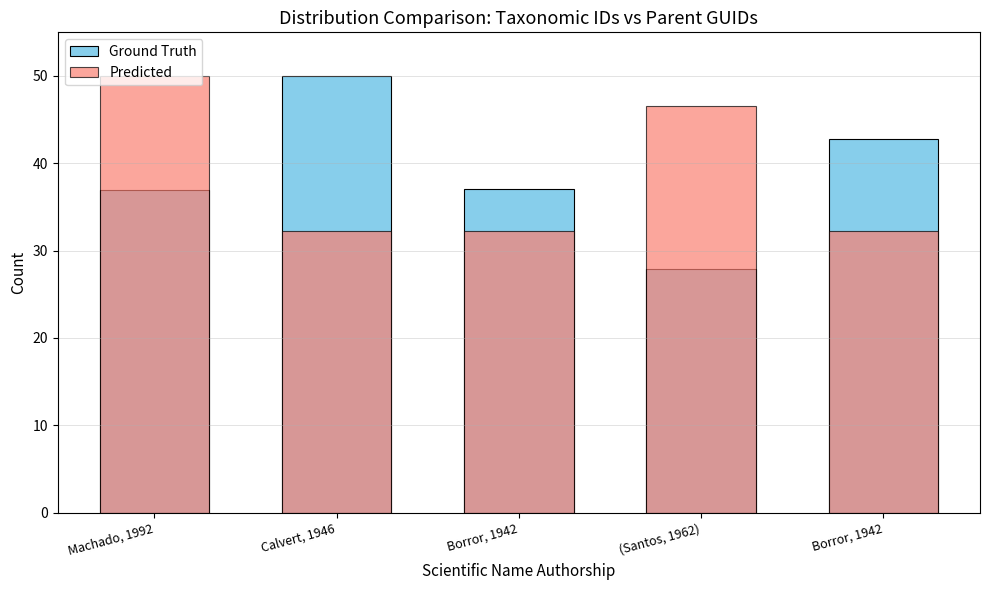

Where is Ground Truth nearest to the value 38?

Borror, 1942